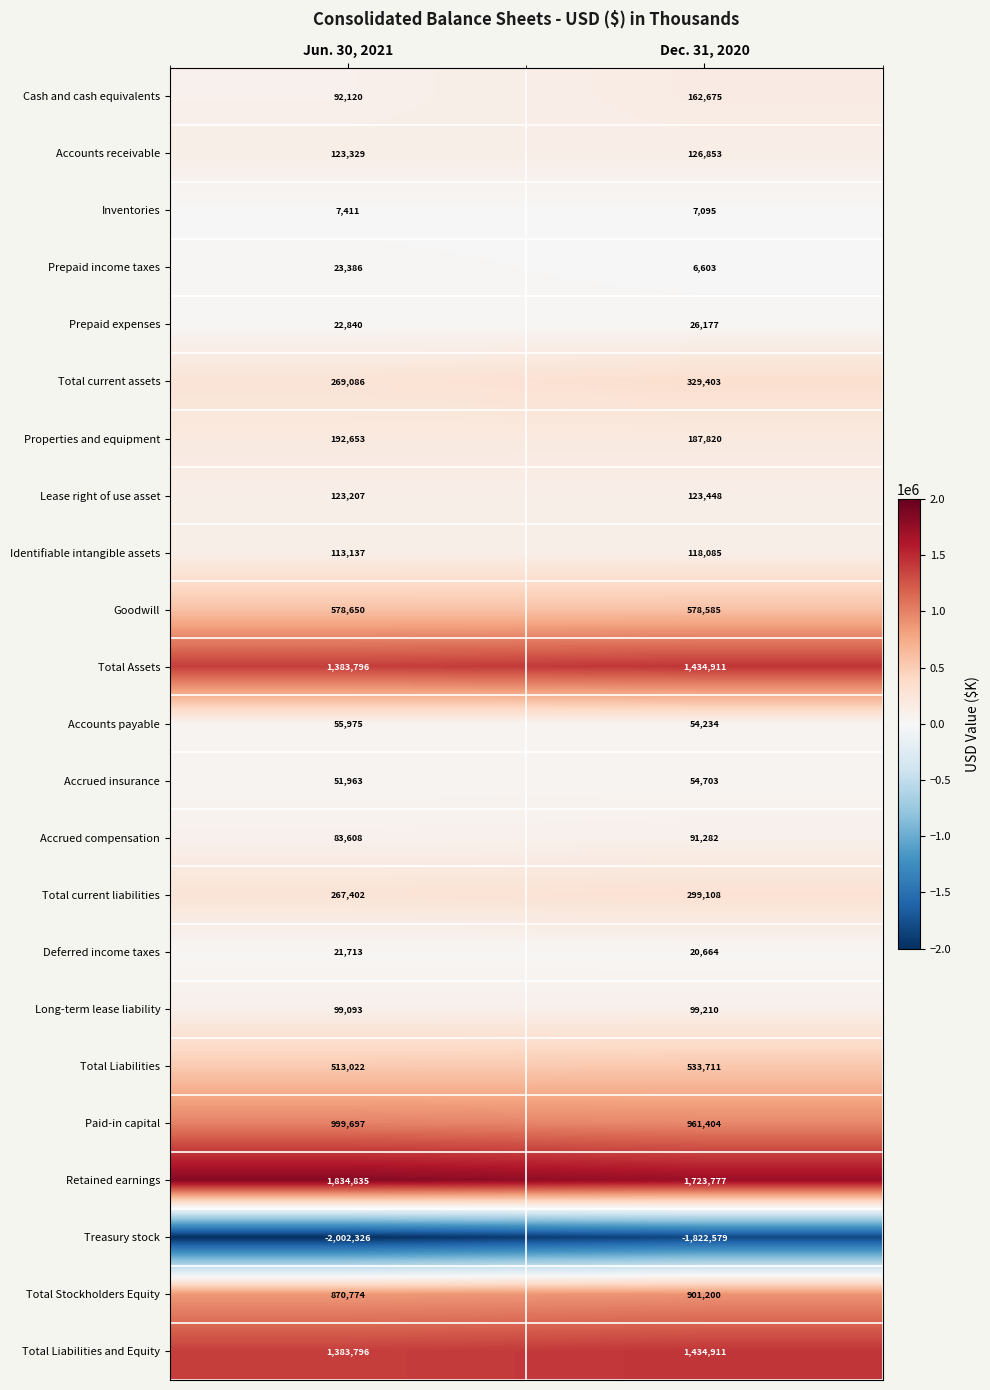

What is the difference between the Total current liabilities values at Jun. 30, 2021 and Dec. 31, 2020?

31706